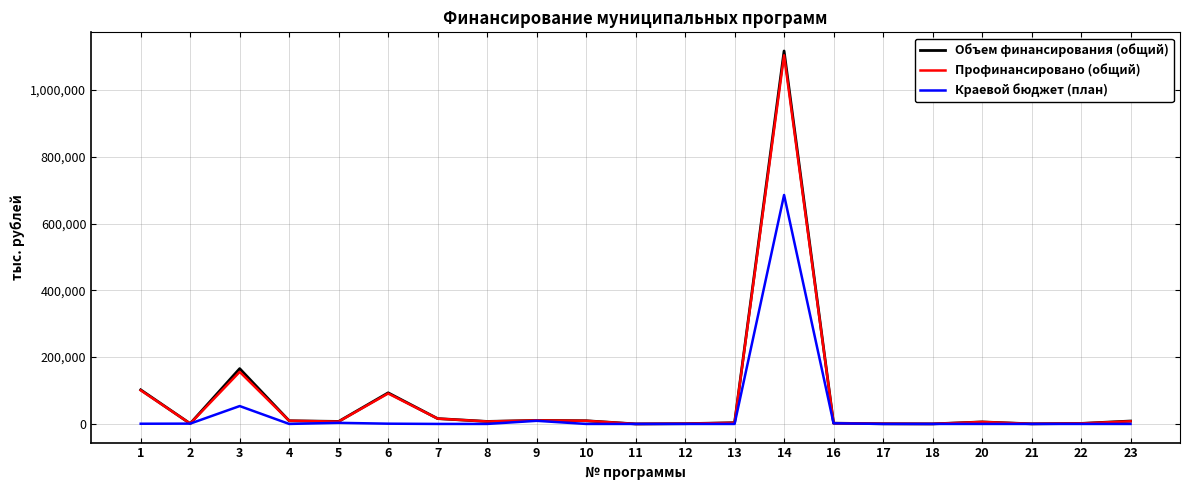

The value of Краевой бюджет (план) at 18 is 373457.9. True or false?

False